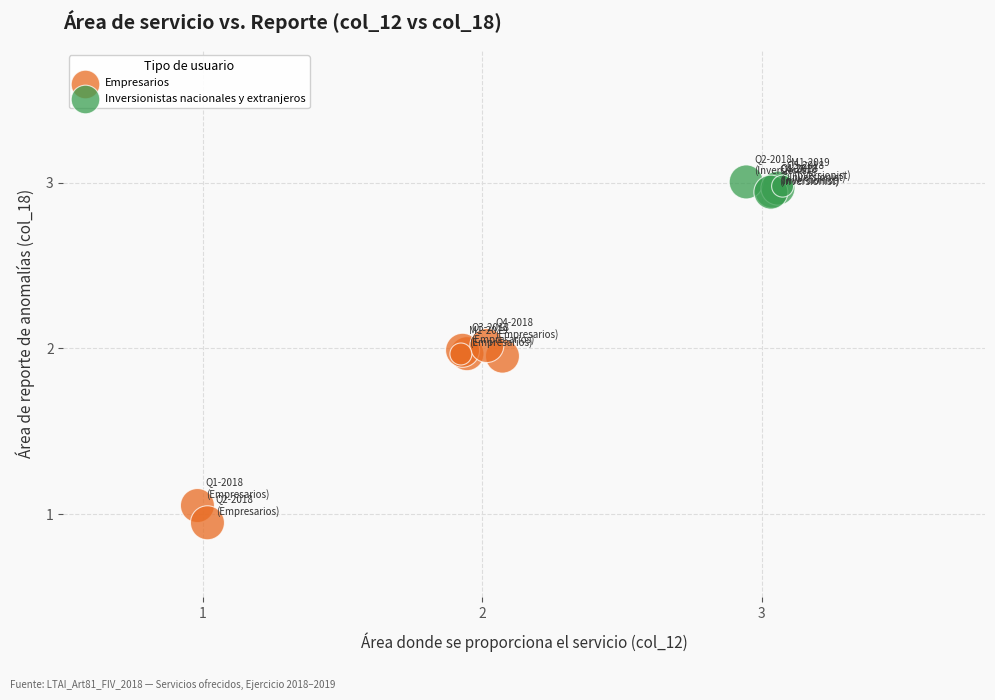

Which series reaches the maximum Y coordinate?

Inversionistas nacionales y extranjeros